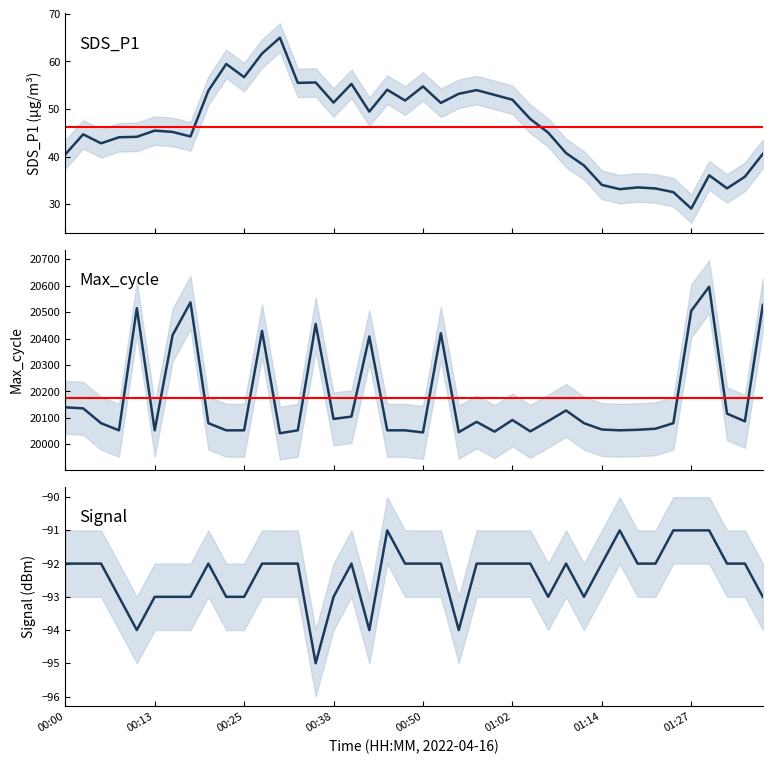

What is the difference between the maximum and minimum values in the Signal series?

4.0